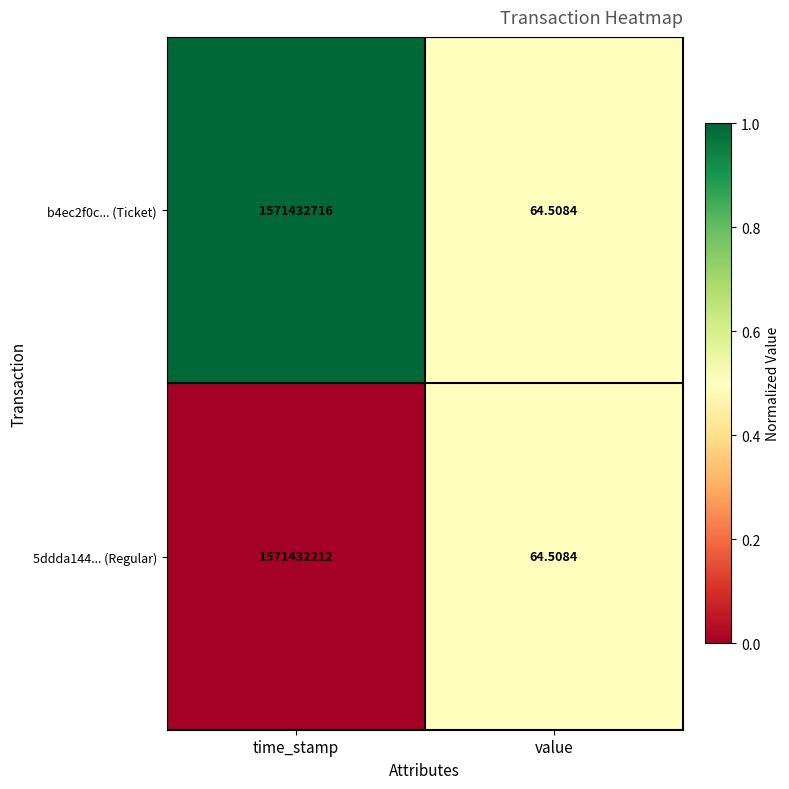

Where is b4ec2f0c... (Ticket) nearest to the value 785716390?

value